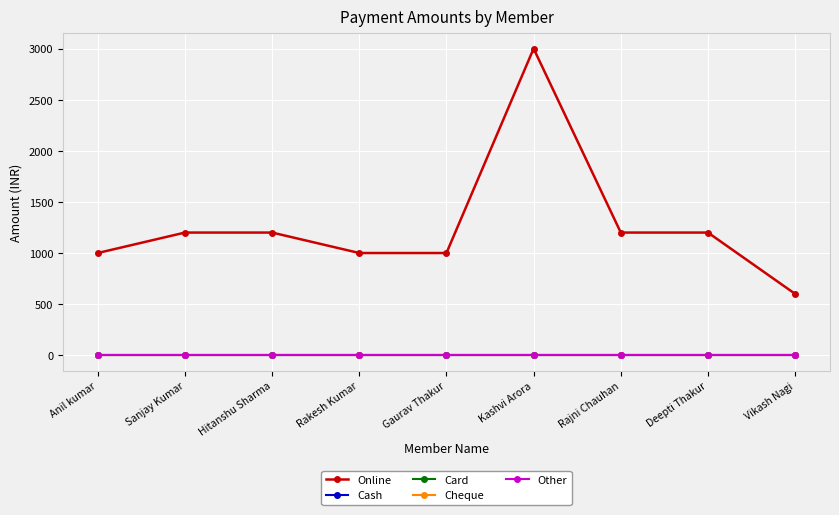

Reading right to left, list all the values displayed in this chart.

Online: 600	1200	1200	3000	1000	1000	1200	1200	1000
Cash: 0	0	0	0	0	0	0	0	0
Card: 0	0	0	0	0	0	0	0	0
Cheque: 0	0	0	0	0	0	0	0	0
Other: 0	0	0	0	0	0	0	0	0